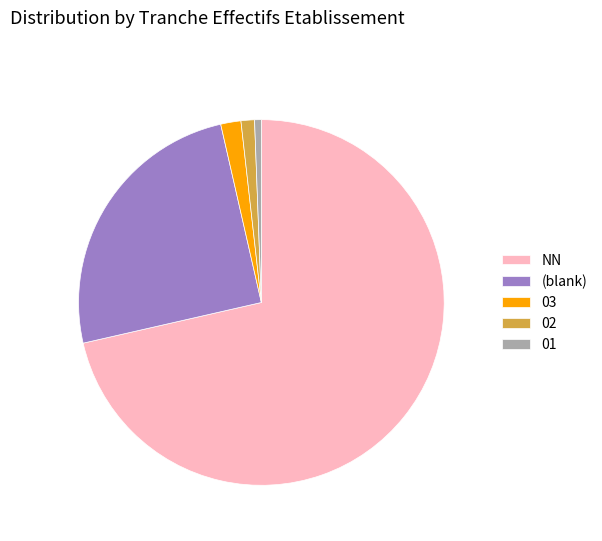

Which slice is the largest?

NN